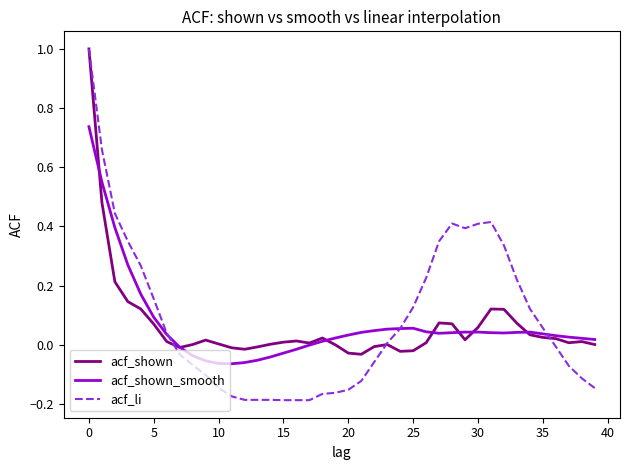

True or false: acf_li has more than 0 interior local peaks.

True